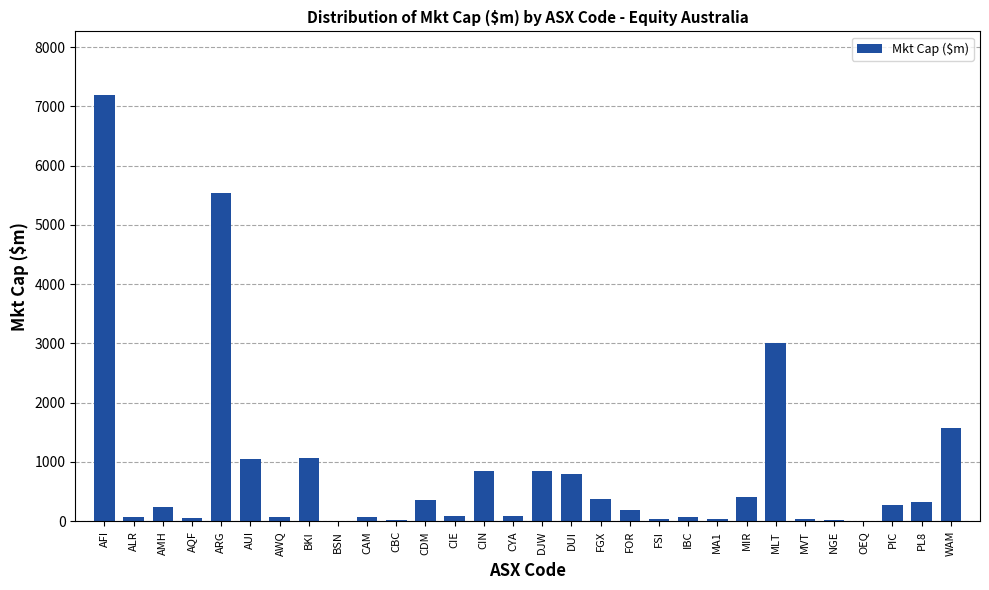

The chart shows a value of 7185.8 at AFI. True or false?

True